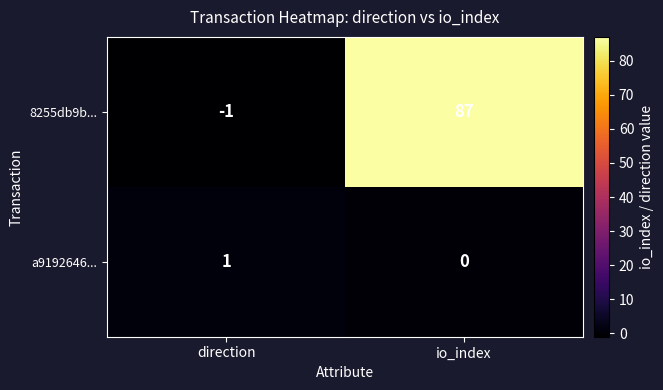

Reading left to right, extract all data points from this chart.

8255db9b...: -1	87
a9192646...: 1	0